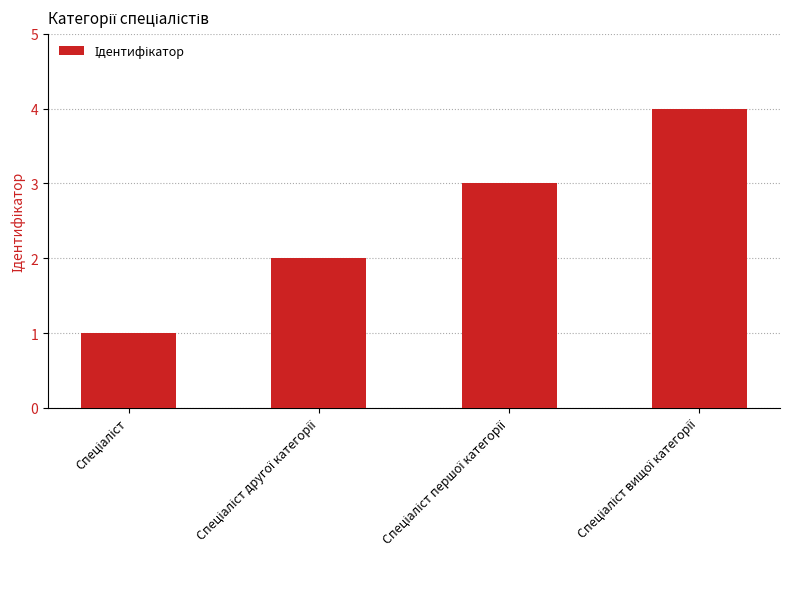

What is the difference between the maximum and minimum values?

3